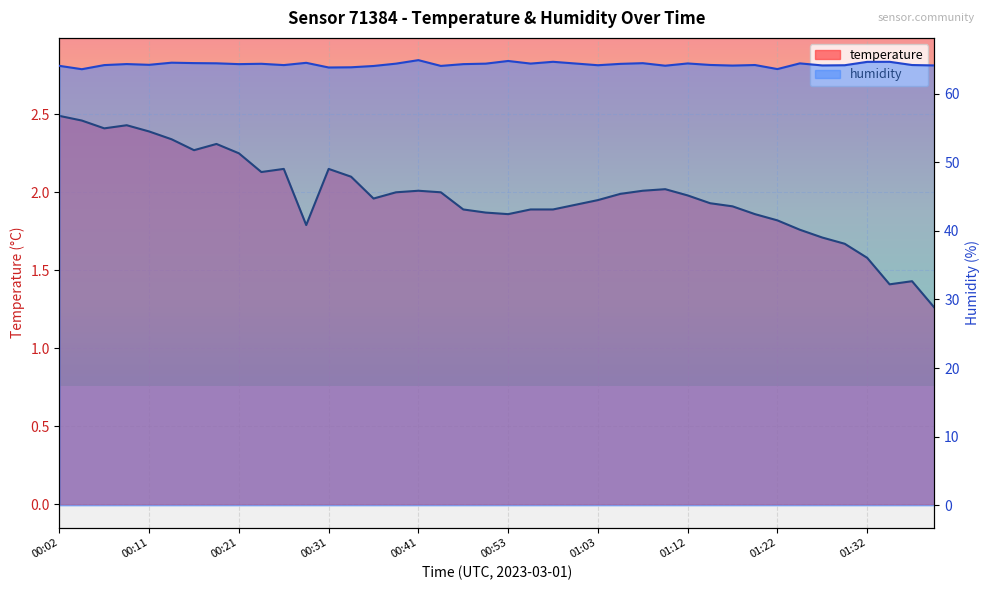

Reading right to left, list all the values displayed in this chart.

temperature: 1.3	1.4	1.4	1.6	1.7	1.7	1.8	1.8	1.9	1.9	1.9	2.0	2.0	2.0	2.0	1.9	1.9	1.9	1.9	1.9	1.9	1.9	2.0	2.0	2.0	2.0	2.1	2.1	1.8	2.1	2.1	2.2	2.3	2.3	2.3	2.4	2.4	2.4	2.5	2.5
humidity: 64.1	64.2	64.6	64.6	64.1	64.1	64.4	63.6	64.2	64.1	64.2	64.4	64.1	64.4	64.3	64.1	64.4	64.6	64.4	64.8	64.4	64.3	64.0	64.9	64.4	64.0	63.8	63.8	64.5	64.2	64.3	64.3	64.4	64.4	64.5	64.2	64.3	64.2	63.5	64.0